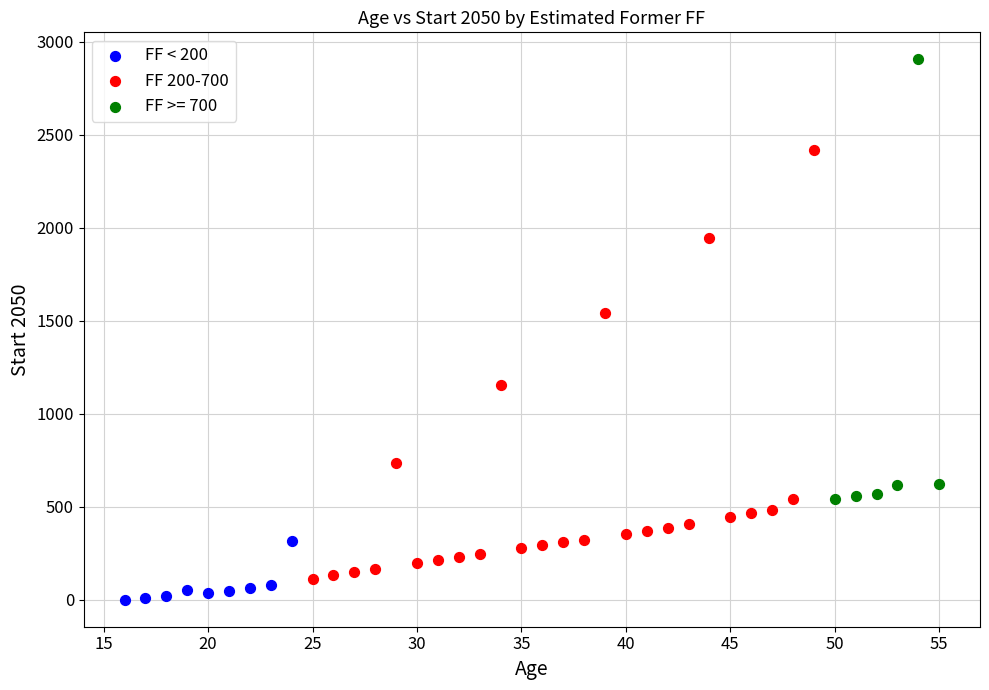

What are all the series names shown in the legend?

FF < 200, FF 200-700, FF >= 700